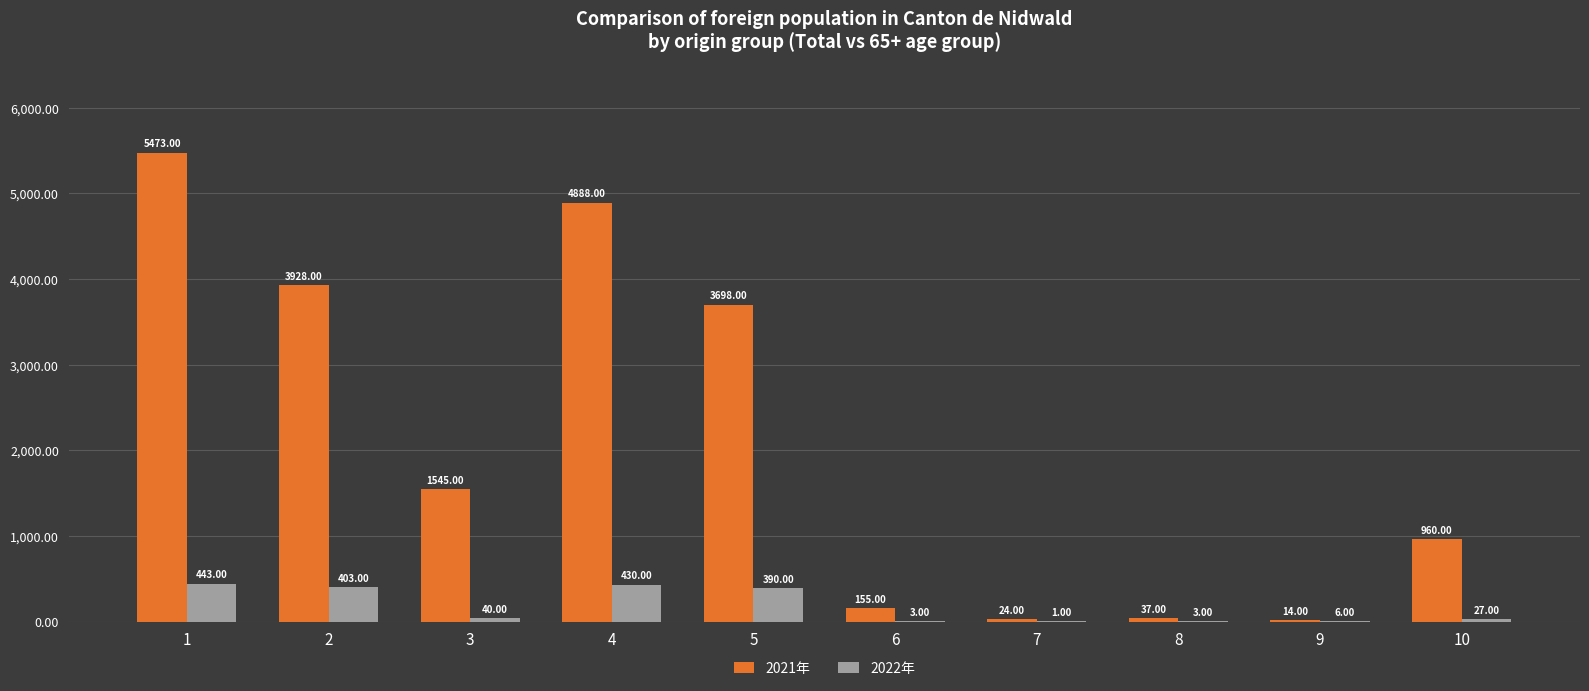

What are all the series names shown in the legend?

2021年, 2022年